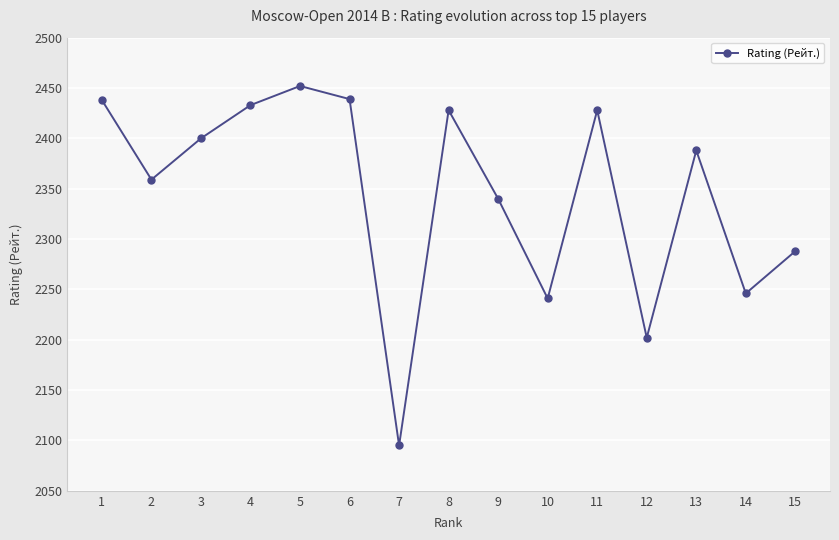

Which category has the highest value across all series?

5